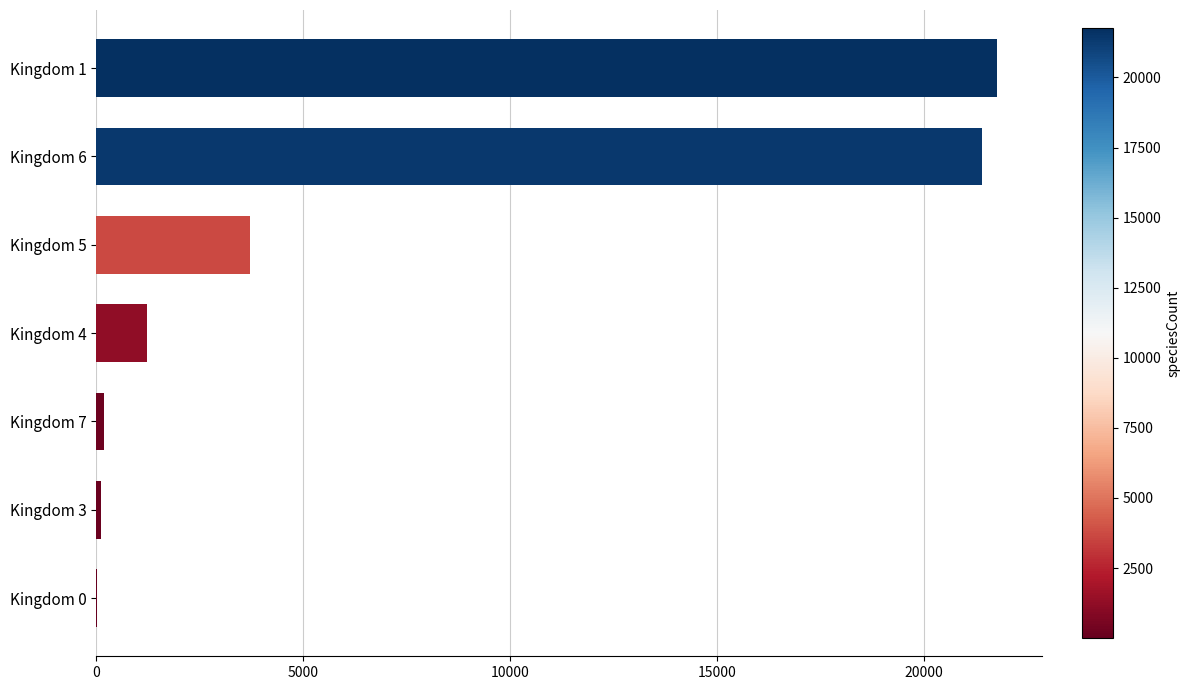

What is the sum of all values?

48383